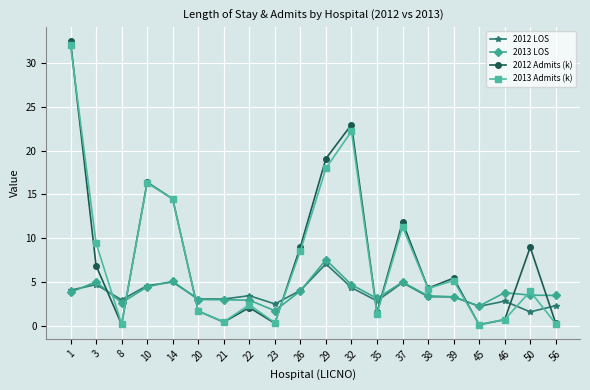

Is this an area chart (filled region under the line)?

No